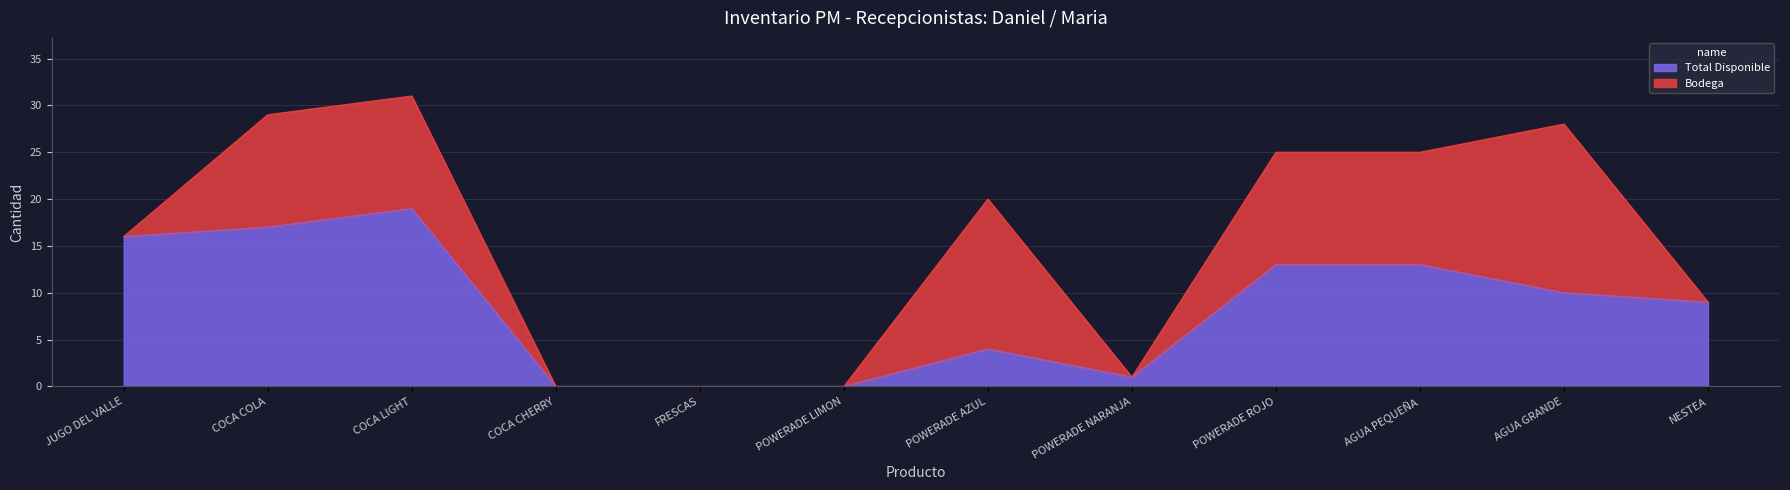

Is it true that the value at COCA LIGHT is 28?

False